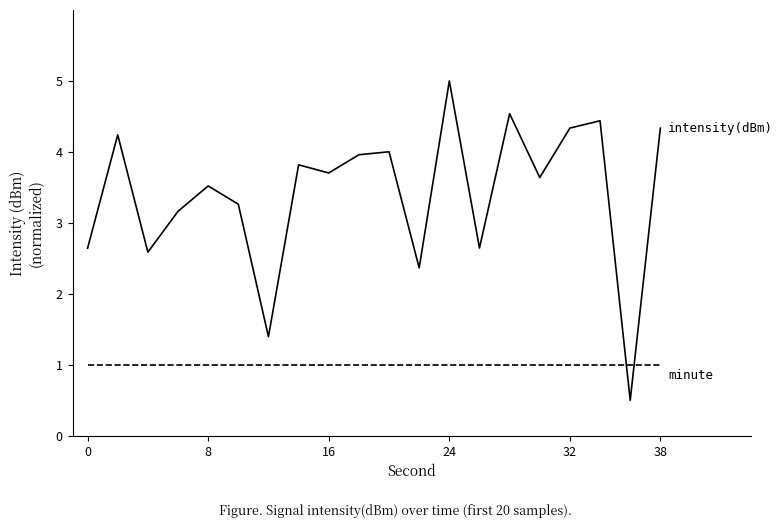

What is the minimum value shown in the chart?

0.5